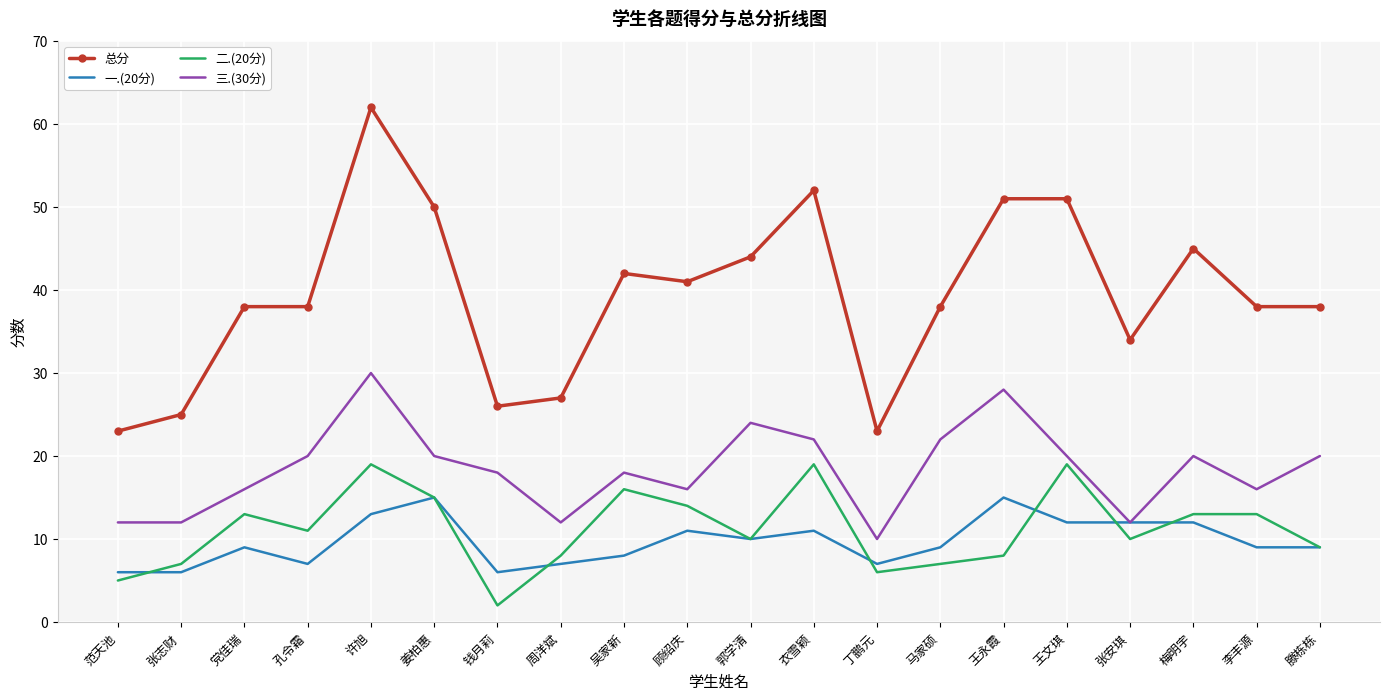

At which category does 一.(20分) reach its first local peak?

党佳瑞